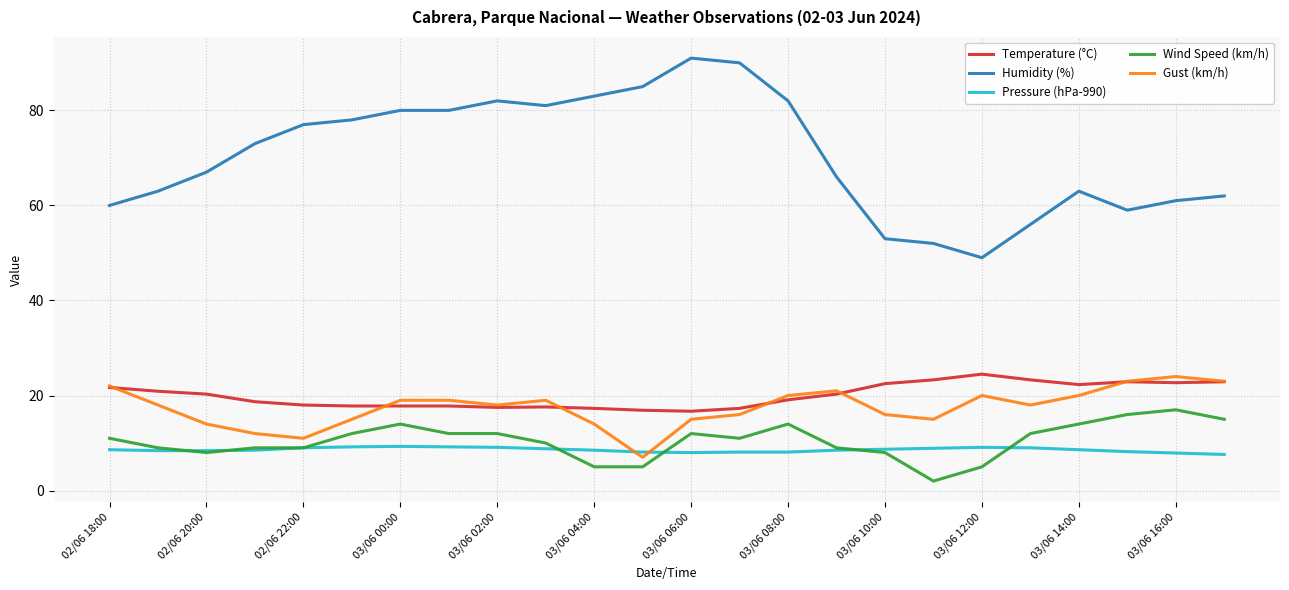

What is the difference between the second highest and second lowest values in the Pressure (hPa-990) series?

1.3